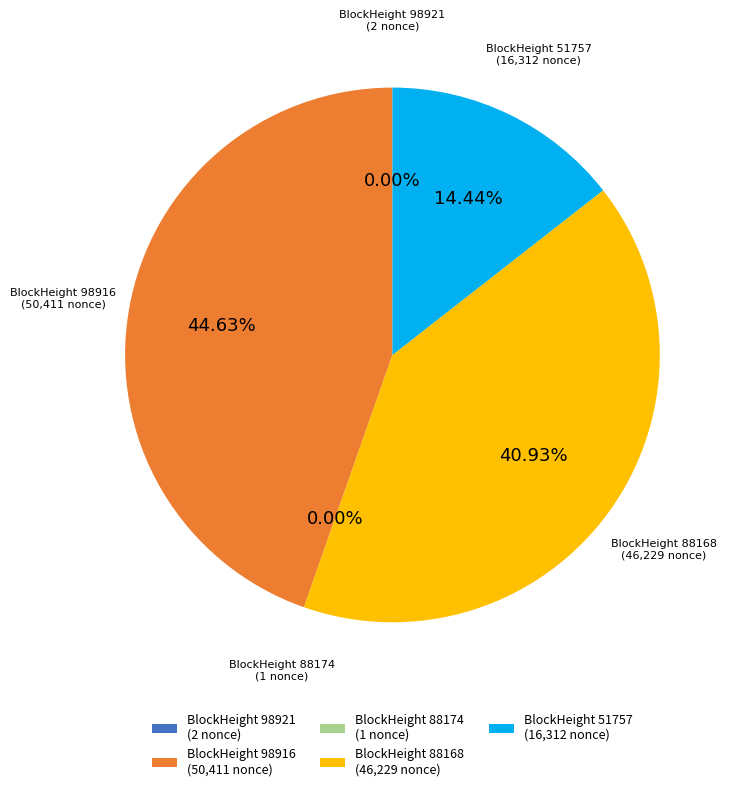

Is there any slice that represents more than half of the pie?

No